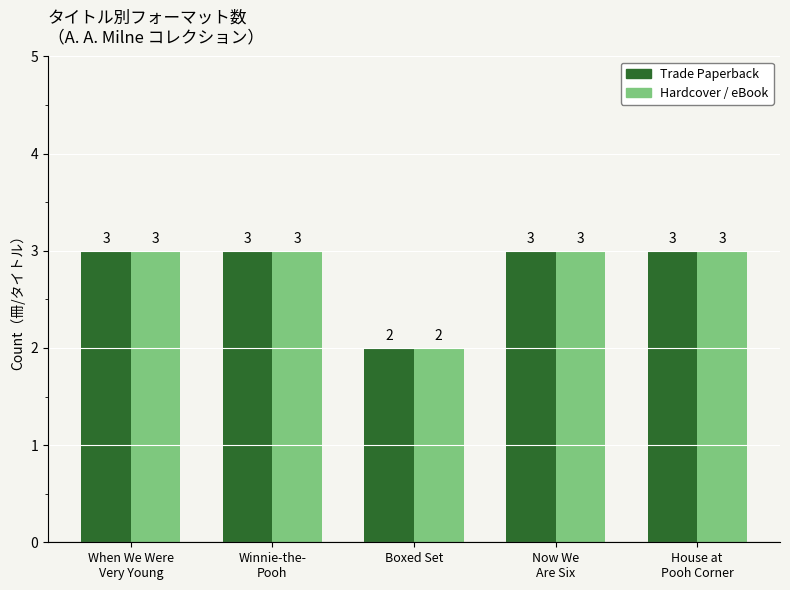

What is the label of the 4th bar from the left?

Now We
Are Six